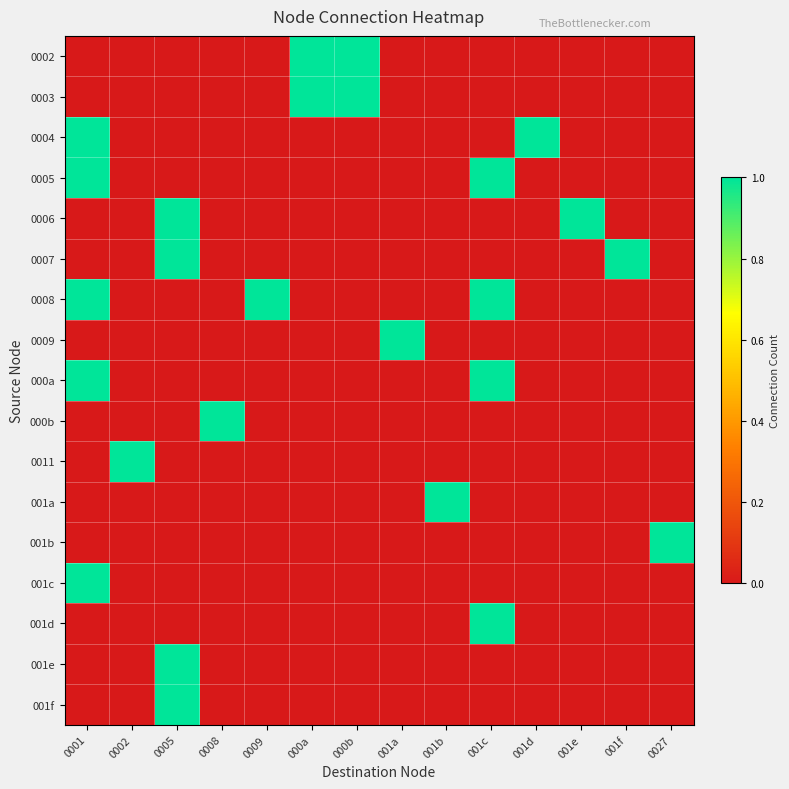

Reading left to right, what are all the values shown in this chart?

0002: 0001=0	0002=0	0005=0	0008=0	0009=0	000a=1	000b=1	001a=0	001b=0	001c=0	001d=0	001e=0	001f=0	0027=0
0003: 0001=0	0002=0	0005=0	0008=0	0009=0	000a=1	000b=1	001a=0	001b=0	001c=0	001d=0	001e=0	001f=0	0027=0
0004: 0001=1	0002=0	0005=0	0008=0	0009=0	000a=0	000b=0	001a=0	001b=0	001c=0	001d=1	001e=0	001f=0	0027=0
0005: 0001=1	0002=0	0005=0	0008=0	0009=0	000a=0	000b=0	001a=0	001b=0	001c=1	001d=0	001e=0	001f=0	0027=0
0006: 0001=0	0002=0	0005=1	0008=0	0009=0	000a=0	000b=0	001a=0	001b=0	001c=0	001d=0	001e=1	001f=0	0027=0
0007: 0001=0	0002=0	0005=1	0008=0	0009=0	000a=0	000b=0	001a=0	001b=0	001c=0	001d=0	001e=0	001f=1	0027=0
0008: 0001=1	0002=0	0005=0	0008=0	0009=1	000a=0	000b=0	001a=0	001b=0	001c=1	001d=0	001e=0	001f=0	0027=0
0009: 0001=0	0002=0	0005=0	0008=0	0009=0	000a=0	000b=0	001a=1	001b=0	001c=0	001d=0	001e=0	001f=0	0027=0
000a: 0001=1	0002=0	0005=0	0008=0	0009=0	000a=0	000b=0	001a=0	001b=0	001c=1	001d=0	001e=0	001f=0	0027=0
000b: 0001=0	0002=0	0005=0	0008=1	0009=0	000a=0	000b=0	001a=0	001b=0	001c=0	001d=0	001e=0	001f=0	0027=0
0011: 0001=0	0002=1	0005=0	0008=0	0009=0	000a=0	000b=0	001a=0	001b=0	001c=0	001d=0	001e=0	001f=0	0027=0
001a: 0001=0	0002=0	0005=0	0008=0	0009=0	000a=0	000b=0	001a=0	001b=1	001c=0	001d=0	001e=0	001f=0	0027=0
001b: 0001=0	0002=0	0005=0	0008=0	0009=0	000a=0	000b=0	001a=0	001b=0	001c=0	001d=0	001e=0	001f=0	0027=1
001c: 0001=1	0002=0	0005=0	0008=0	0009=0	000a=0	000b=0	001a=0	001b=0	001c=0	001d=0	001e=0	001f=0	0027=0
001d: 0001=0	0002=0	0005=0	0008=0	0009=0	000a=0	000b=0	001a=0	001b=0	001c=1	001d=0	001e=0	001f=0	0027=0
001e: 0001=0	0002=0	0005=1	0008=0	0009=0	000a=0	000b=0	001a=0	001b=0	001c=0	001d=0	001e=0	001f=0	0027=0
001f: 0001=0	0002=0	0005=1	0008=0	0009=0	000a=0	000b=0	001a=0	001b=0	001c=0	001d=0	001e=0	001f=0	0027=0